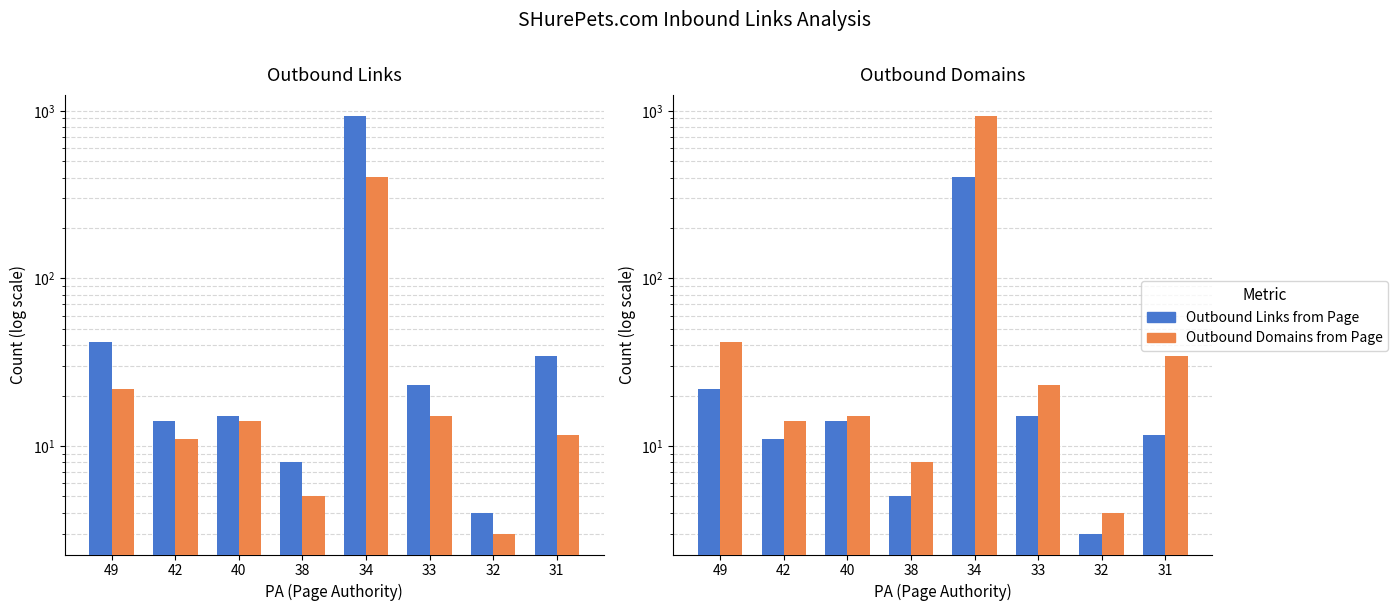

Which series has the widest spread of values?

Outbound Domains from Page